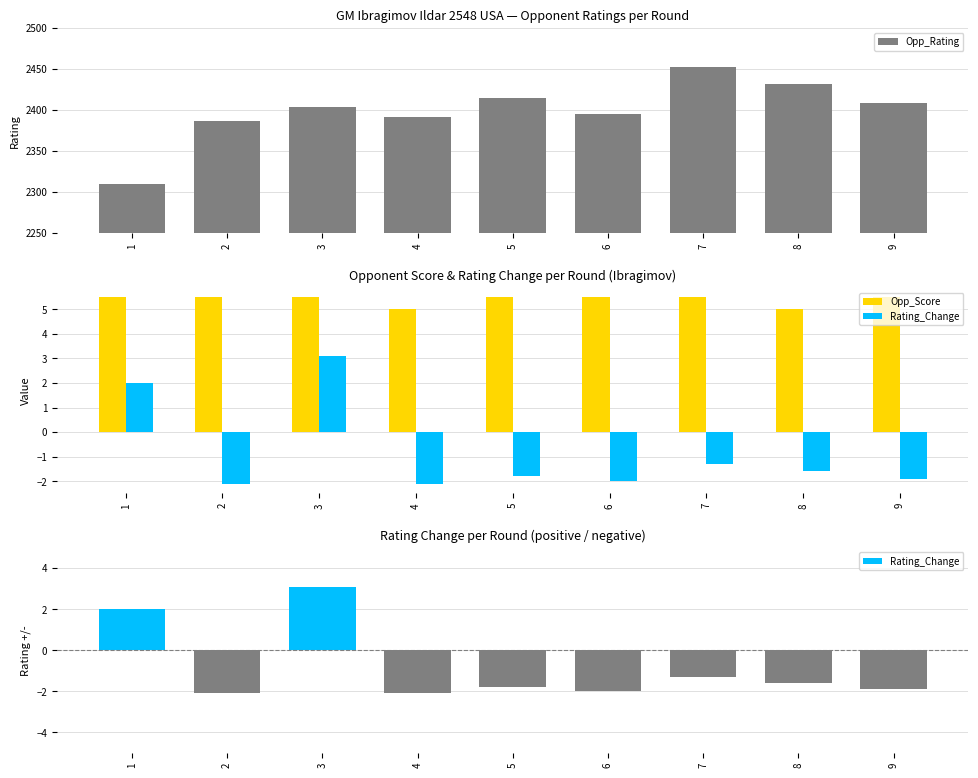

Reading left to right, list all the values displayed in this chart.

Opp_Rating: 2310.0	2387.0	2404.0	2391.0	2415.0	2395.0	2452.0	2432.0	2408.0
Opp_Score: 5.5	5.5	5.5	5.0	5.5	5.5	5.5	5.0	5.5
Rating_Change: 2.0	-2.1	3.1	-2.1	-1.8	-2.0	-1.3	-1.6	-1.9